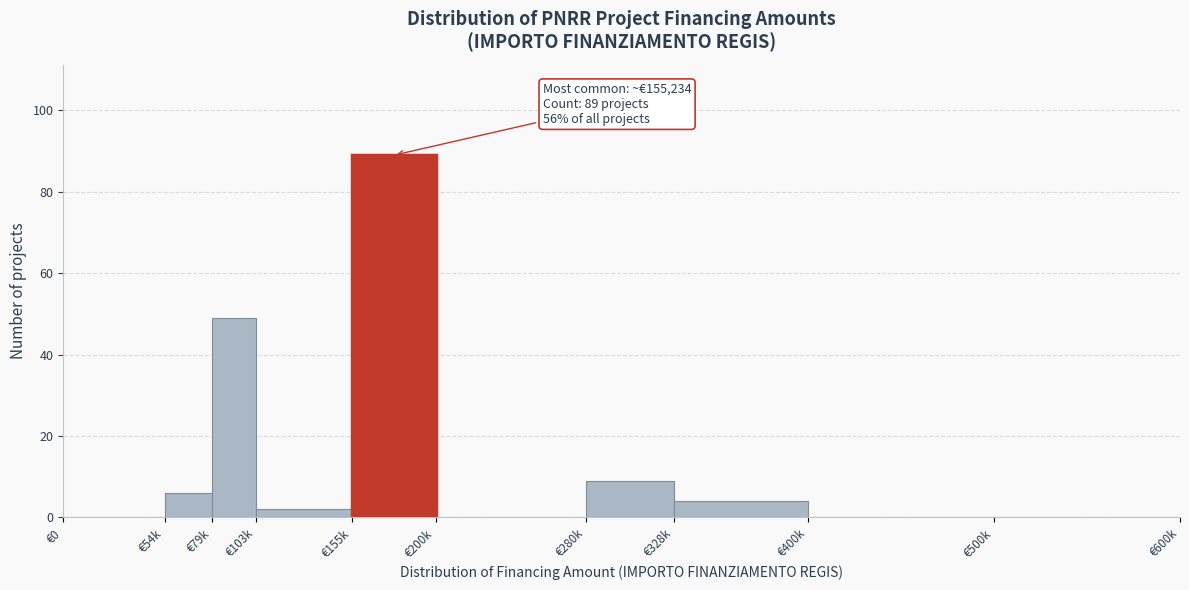

Reading left to right, extract all data points from this chart.

€0=0	€54k=6	€79k=49	€103k=2	€155k=89	€200k=0	€280k=9	€328k=4	€400k=0	€500k=0